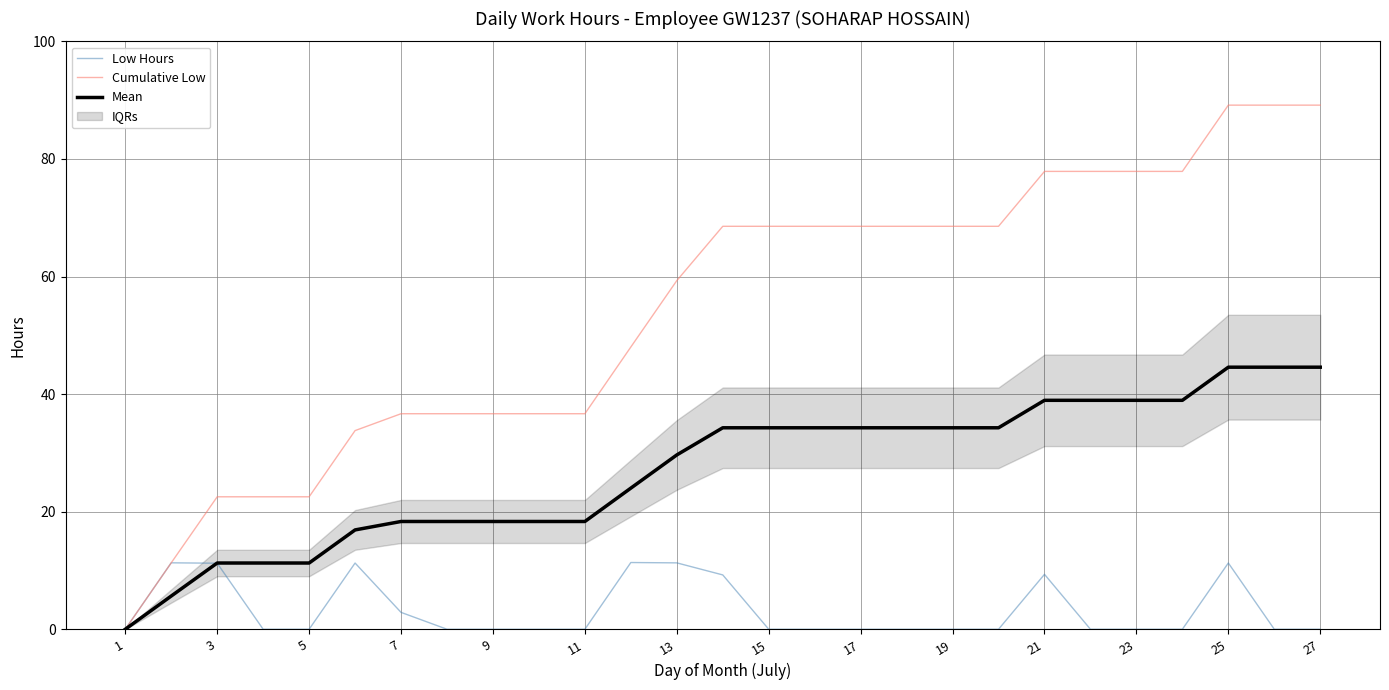

What is the approximate value of Mean at 25?

44.6